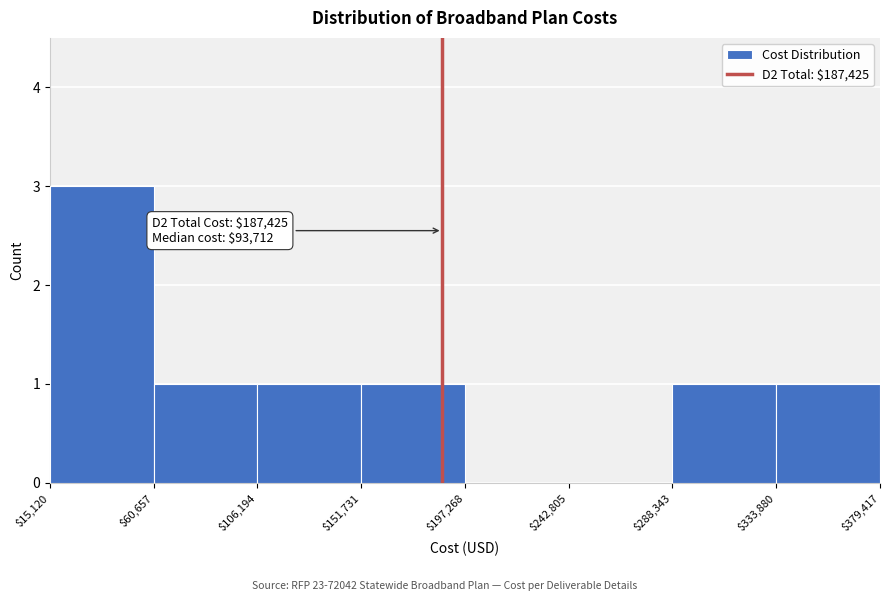

Over which range of the x-axis is the bar tallest?

$15,120 to $60,657